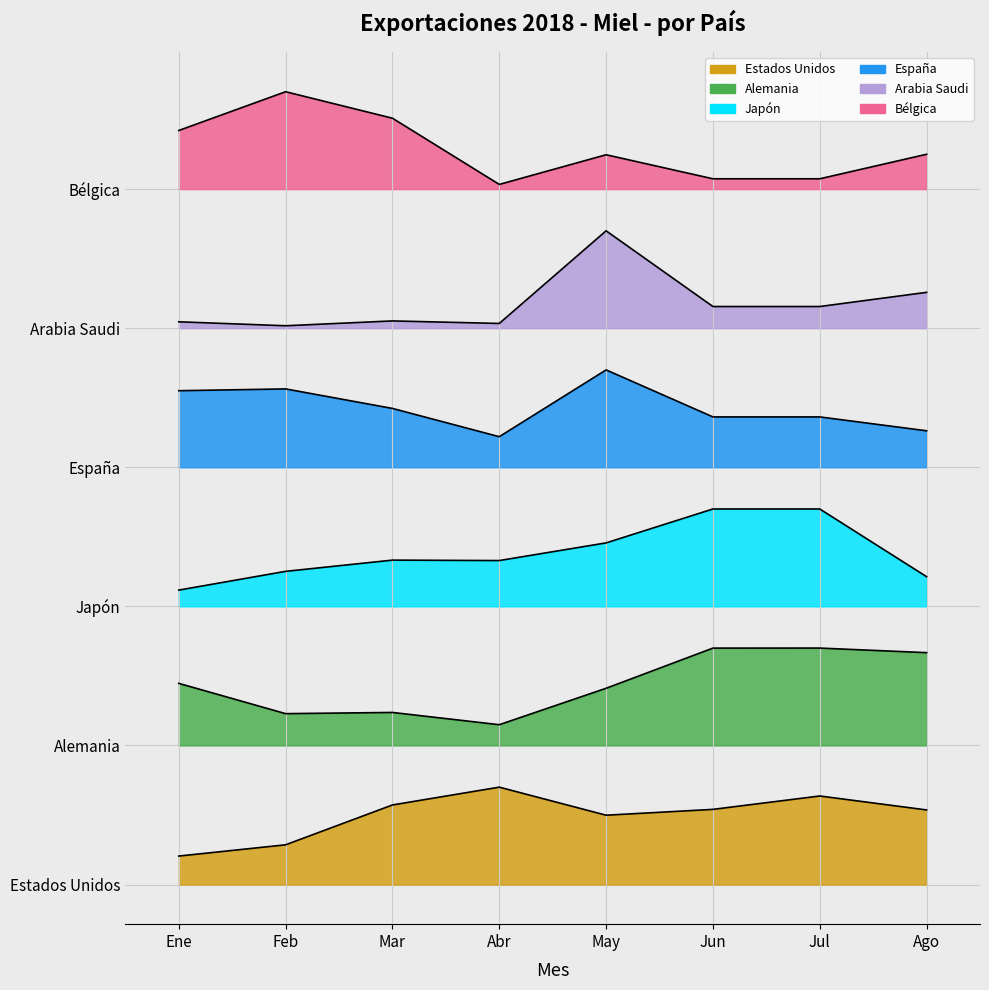

Which label corresponds to the smallest value in the chart?

Ene